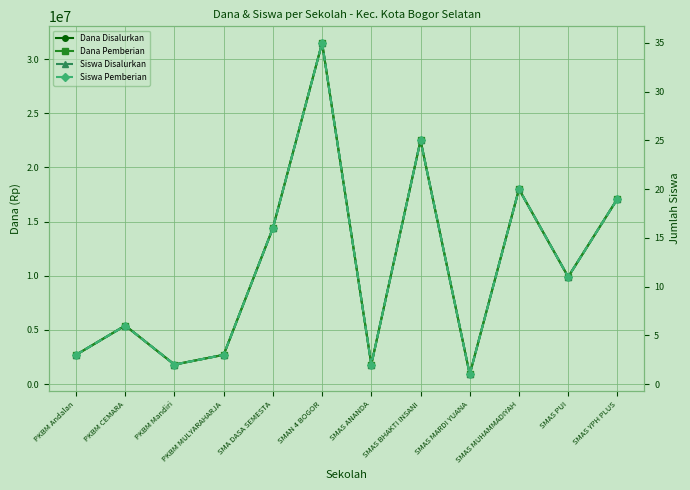

What value does the Dana Disalurkan series have at SMAS ANANDA?

1800000